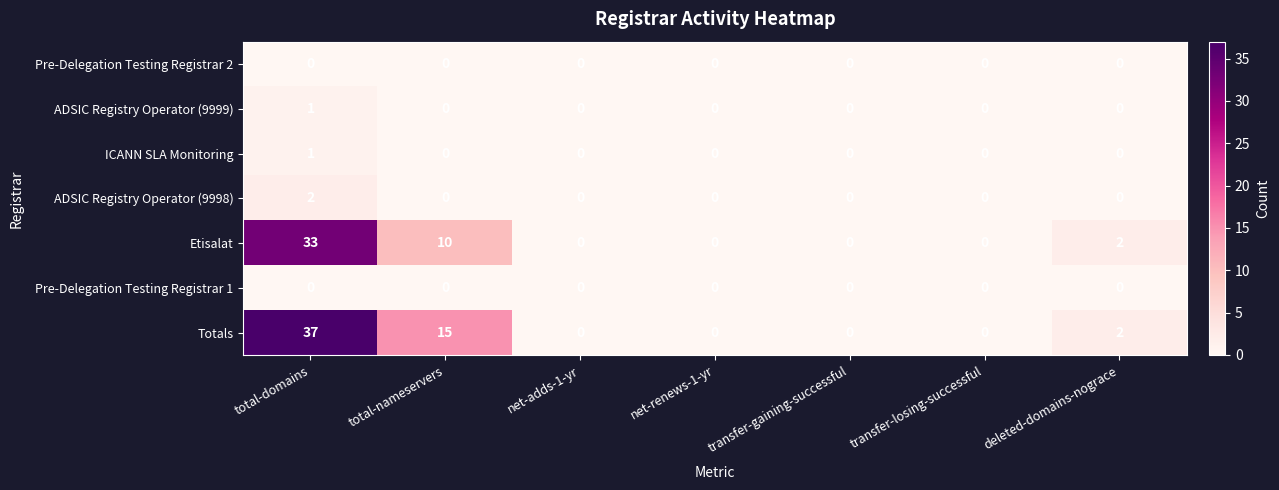

The ADSIC Registry Operator (9998) series shows 0 at transfer-losing-successful. True or false?

True